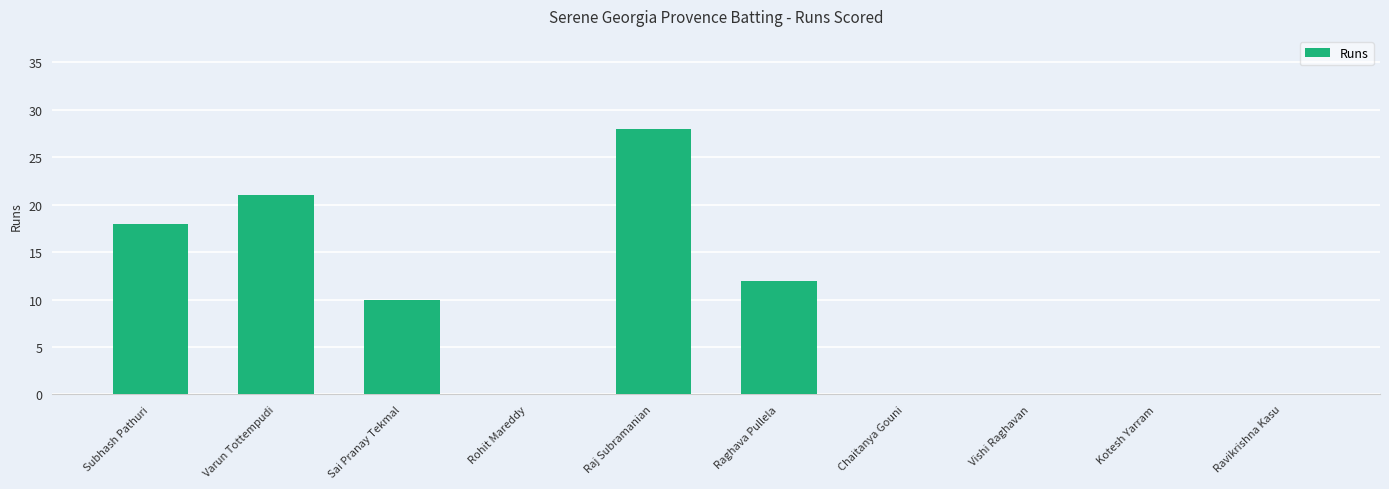

Count the values in the range 0 to 18.

8